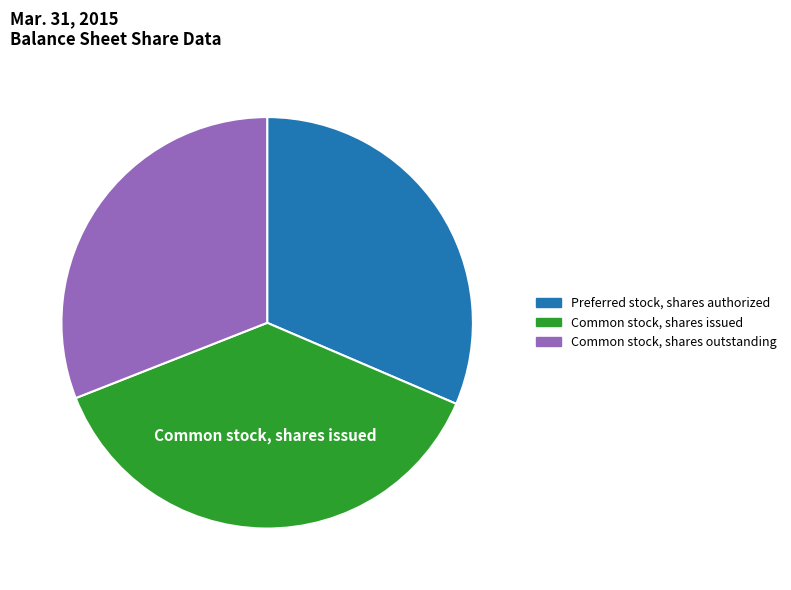

Does any single category account for the majority?

No